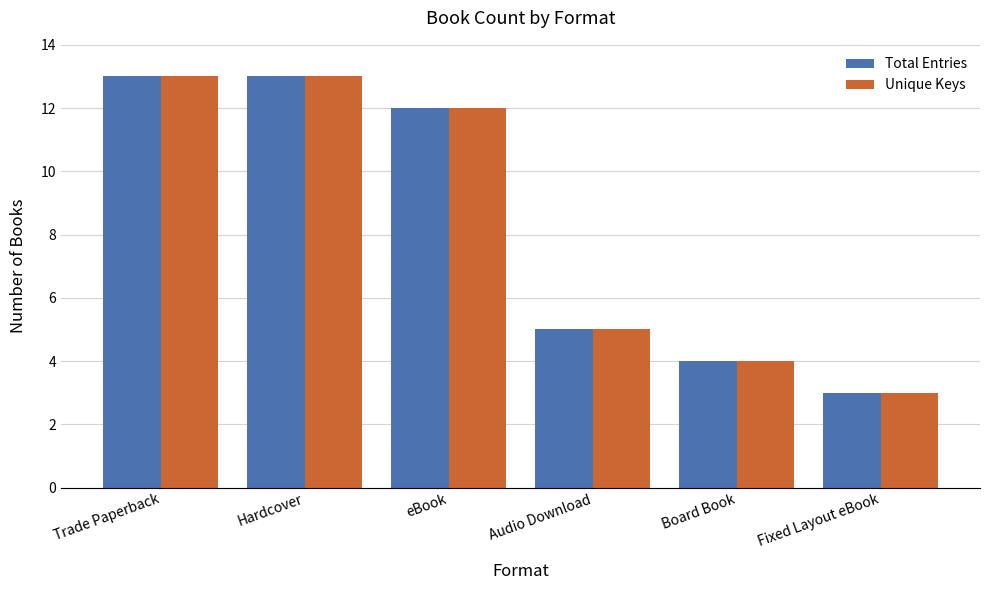

What is the lowest value of the Total Entries series?

3